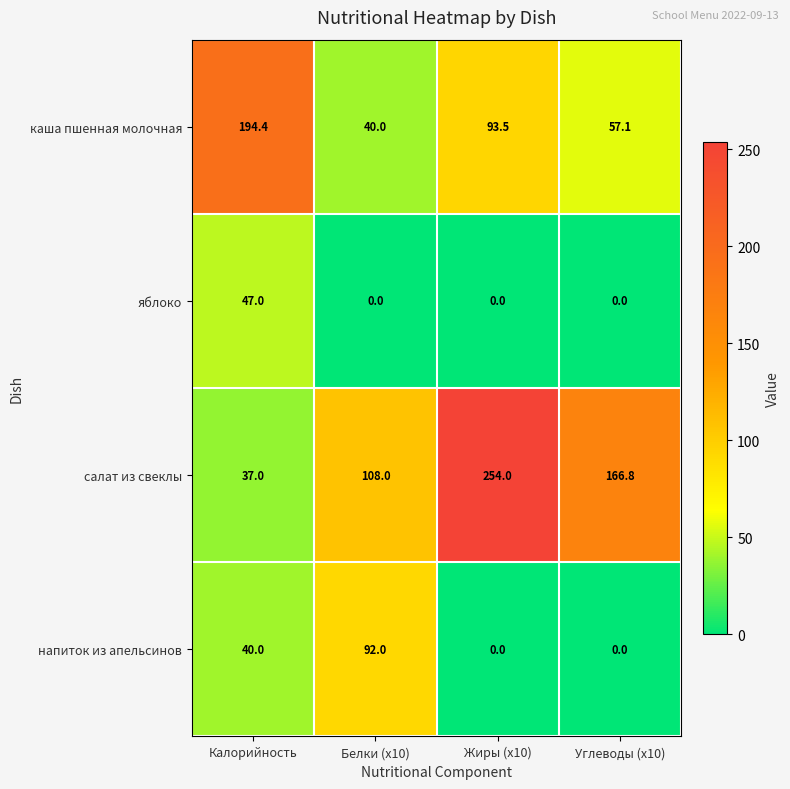

How many data points does each series have?

4